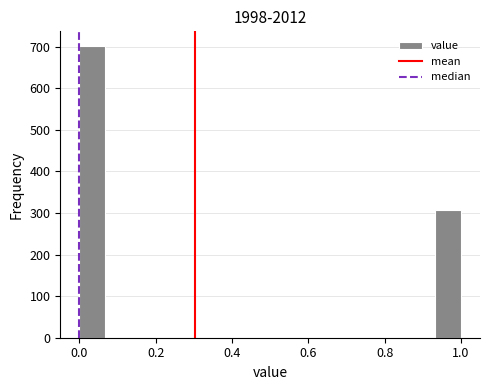

Read against the x-axis, roughly where is the centre of the tallest bar?

0.04